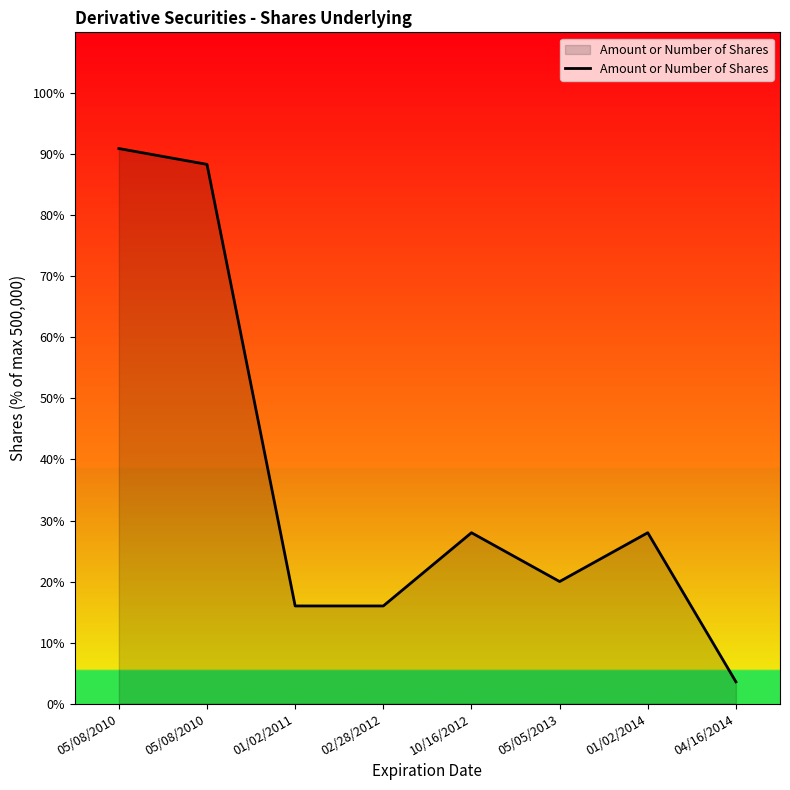

The chart shows a value of 20.0 at 05/05/2013. True or false?

True